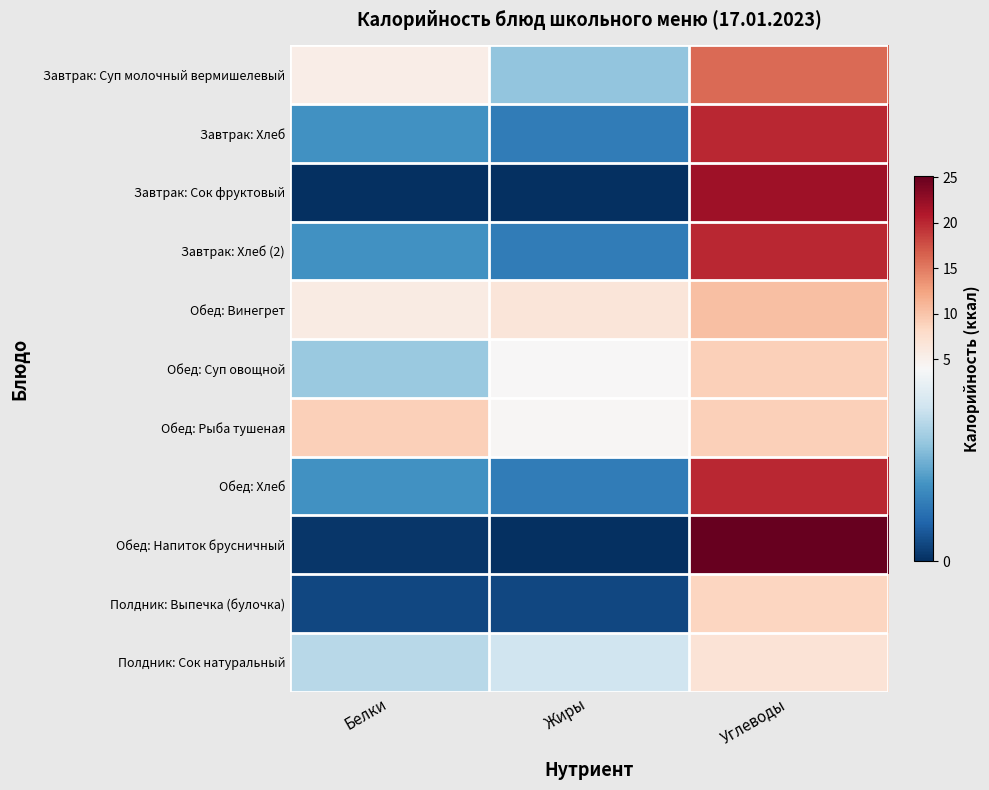

Reading right to left, extract all data points from this chart.

Завтрак: Суп молочный вермишелевый: Углеводы=16.0	Жиры=2.4	Белки=5.4
Завтрак: Хлеб: Углеводы=19.9	Жиры=1.2	Белки=1.6
Завтрак: Сок фруктовый: Углеводы=22.0	Жиры=0.0	Белки=0.0
Завтрак: Хлеб (2): Углеводы=19.9	Жиры=1.2	Белки=1.6
Обед: Винегрет: Углеводы=10.4	Жиры=6.5	Белки=5.8
Обед: Суп овощной: Углеводы=9.0	Жиры=4.0	Белки=2.5
Обед: Рыба тушеная: Углеводы=9.0	Жиры=4.2	Белки=9.0
Обед: Хлеб: Углеводы=19.9	Жиры=1.2	Белки=1.6
Обед: Напиток брусничный: Углеводы=25.2	Жиры=0.0	Белки=0.1
Полдник: Выпечка (булочка): Углеводы=8.6	Жиры=0.3	Белки=0.3
Полдник: Сок натуральный: Углеводы=7.0	Жиры=3.2	Белки=2.9